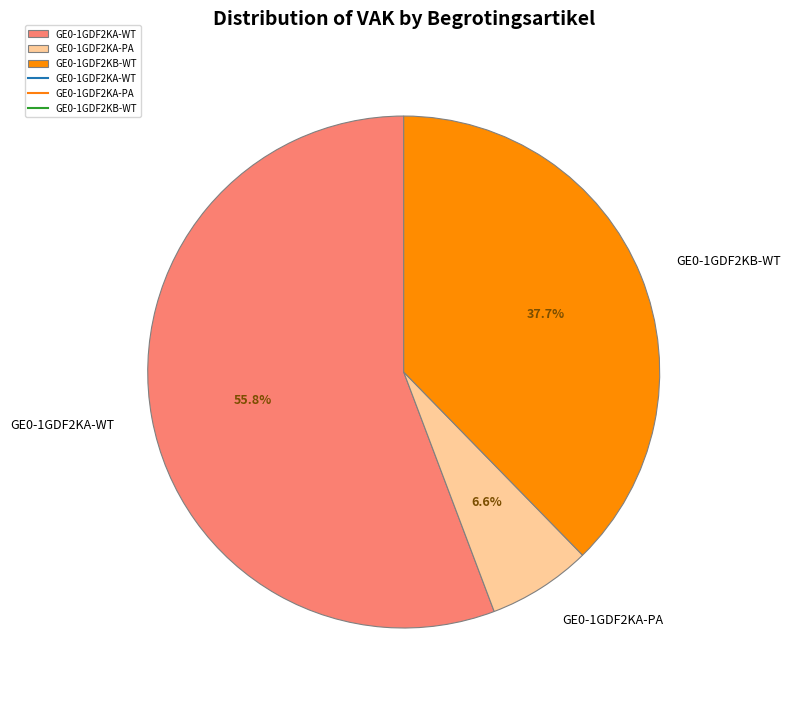

To the nearest percent, what is the difference between the GE0-1GDF2KA-PA and GE0-1GDF2KA-WT slice percentages?

49%